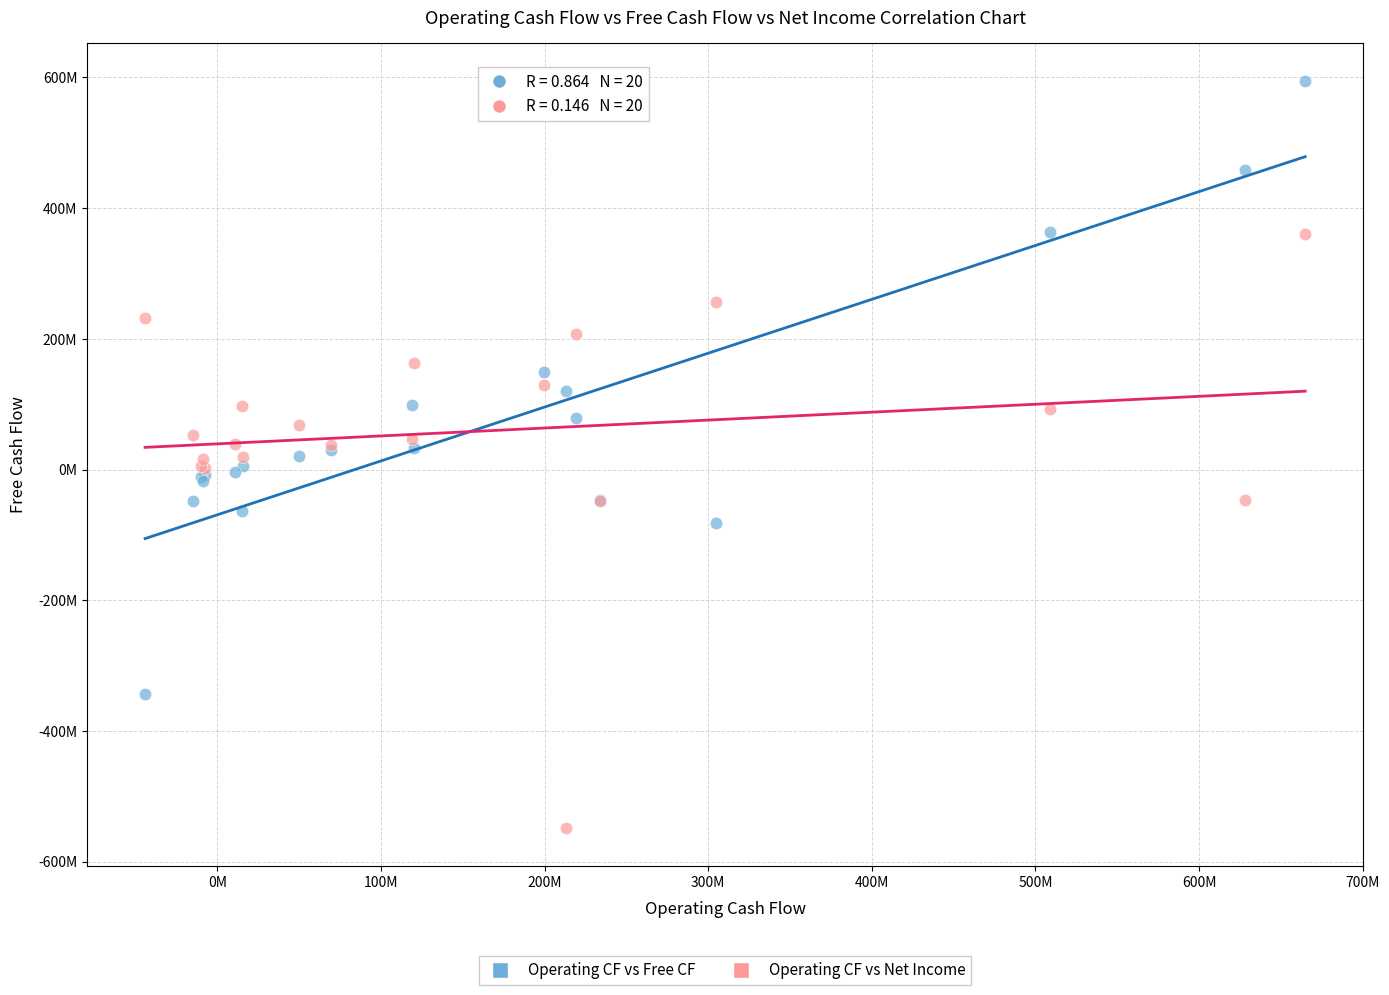

Which series has the largest Y range (max minus min)?

Operating CF vs Free CF